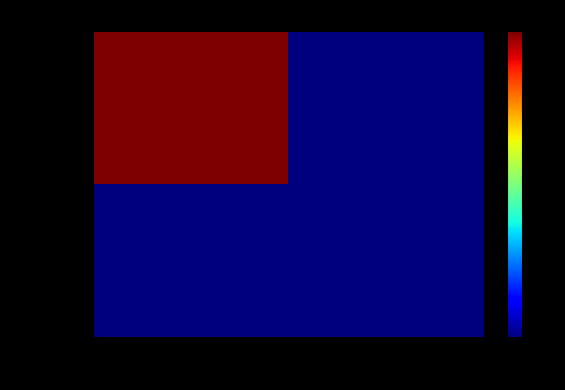

Reading left to right, what are all the values shown in this chart?

711fdfd6…: -1=394	1=0
6b63a3e7…: -1=0	1=0